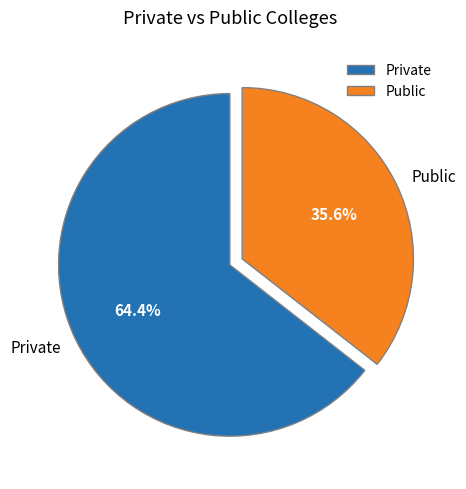

Rank the categories by value from lowest to highest.

Public, Private